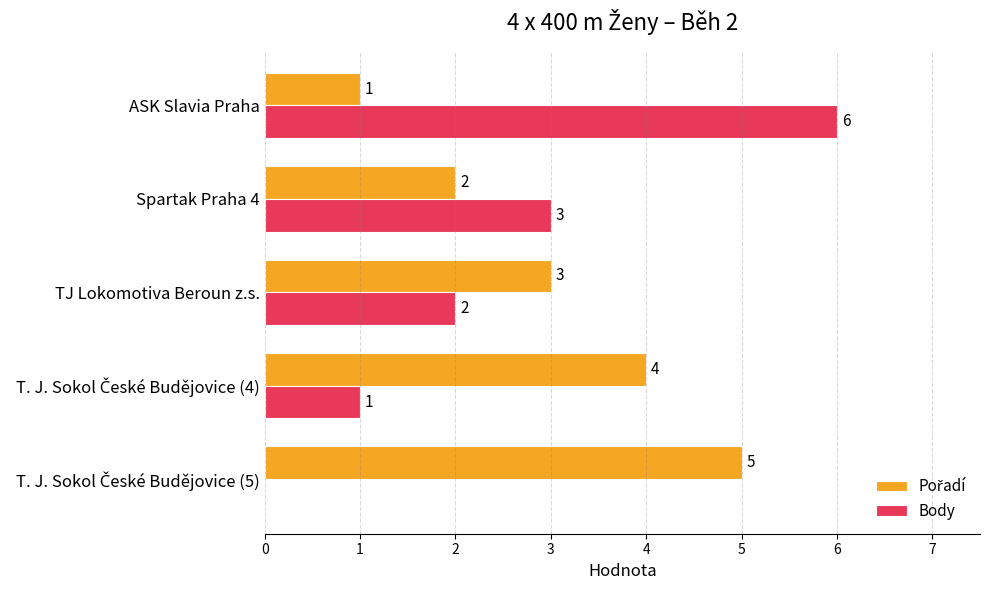

What is the maximum value for Body?

6